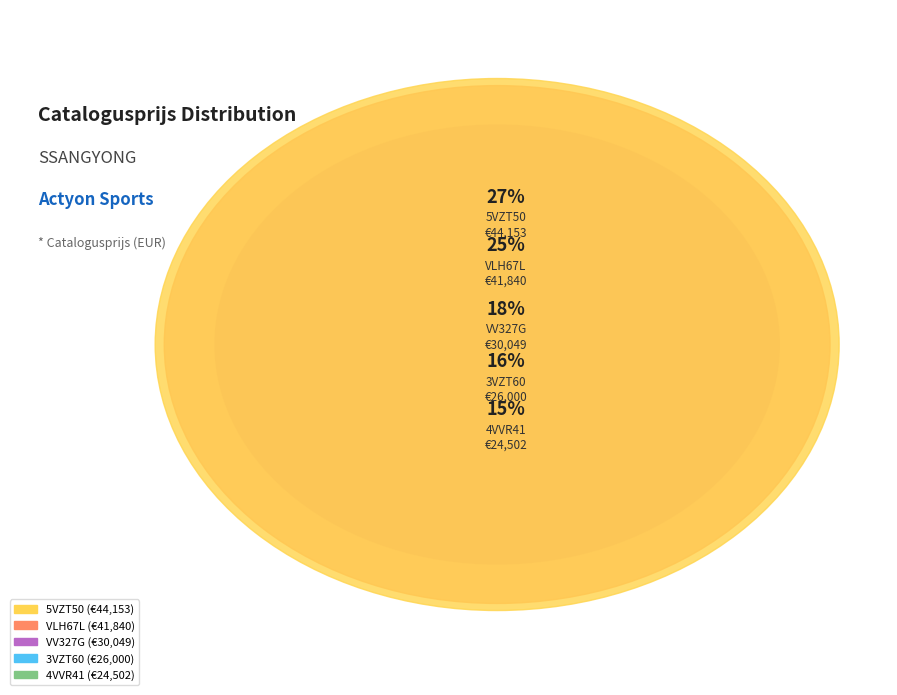

To the nearest percent, what is the difference between the largest and smallest slice percentages?

12%